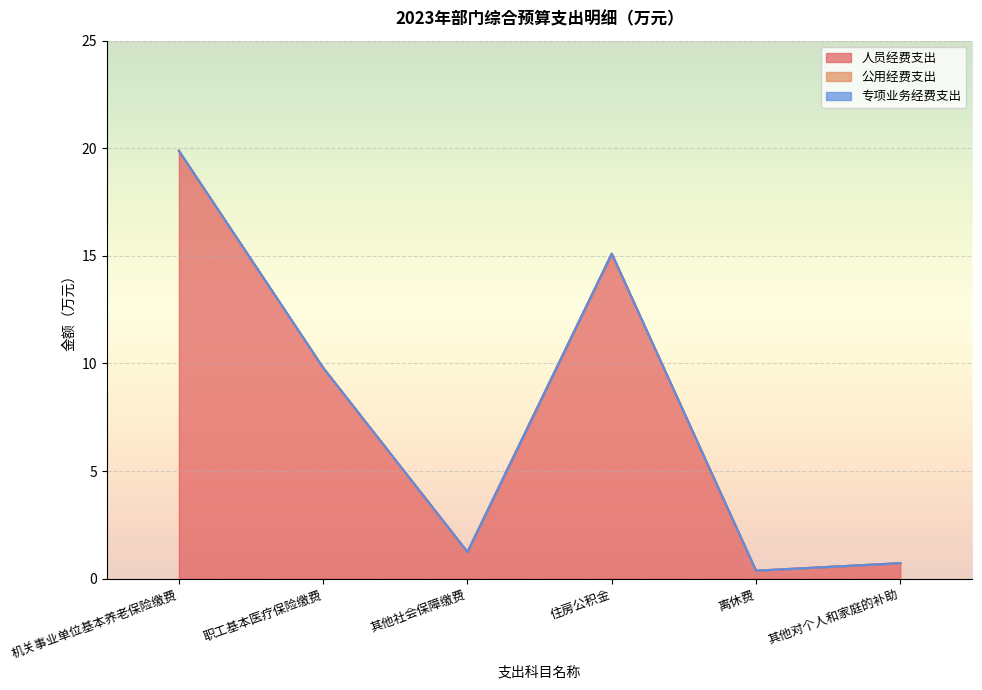

Between 离休费 and 机关事业单位基本养老保险缴费, which is larger?

机关事业单位基本养老保险缴费